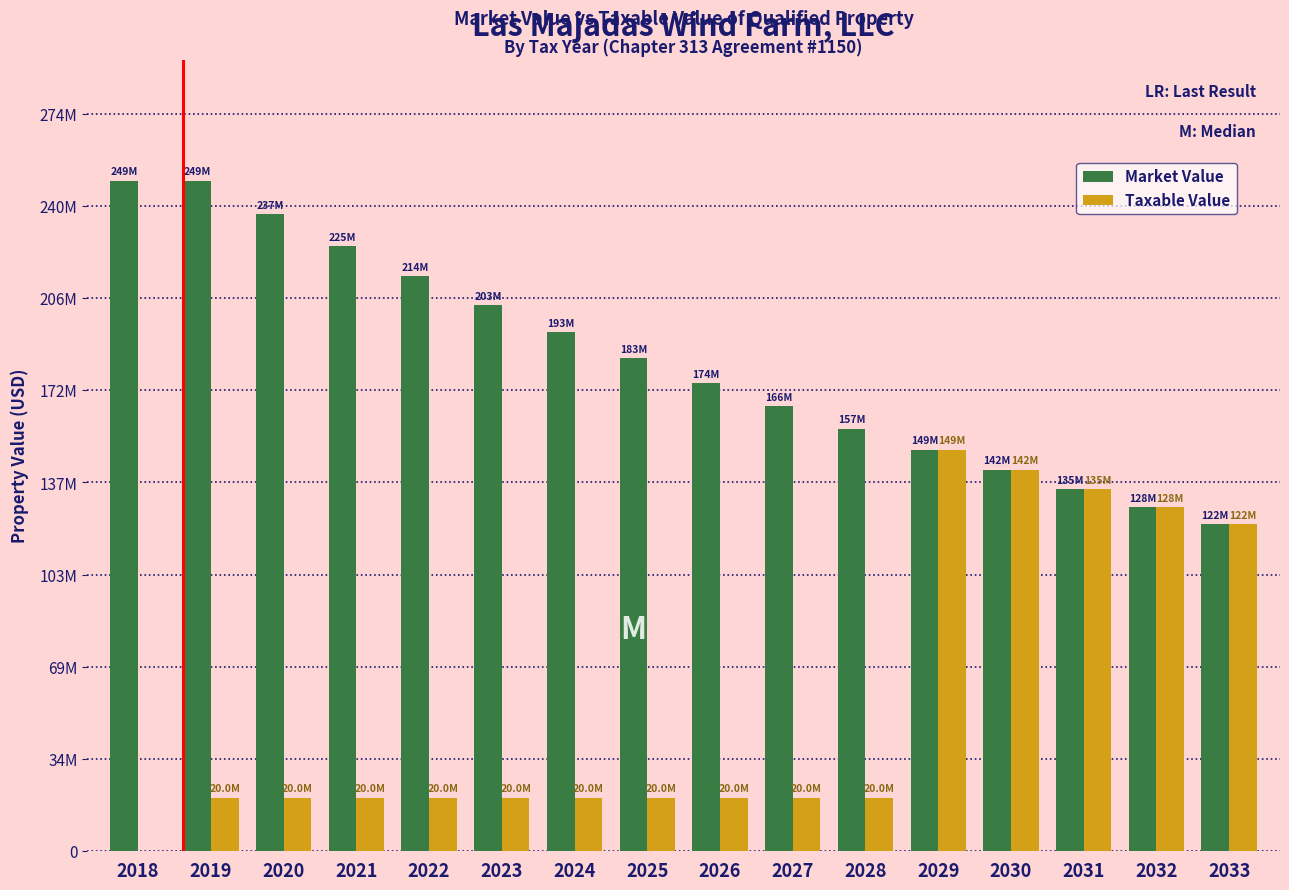

Are the bars grouped side by side (vs. stacked)?

Yes